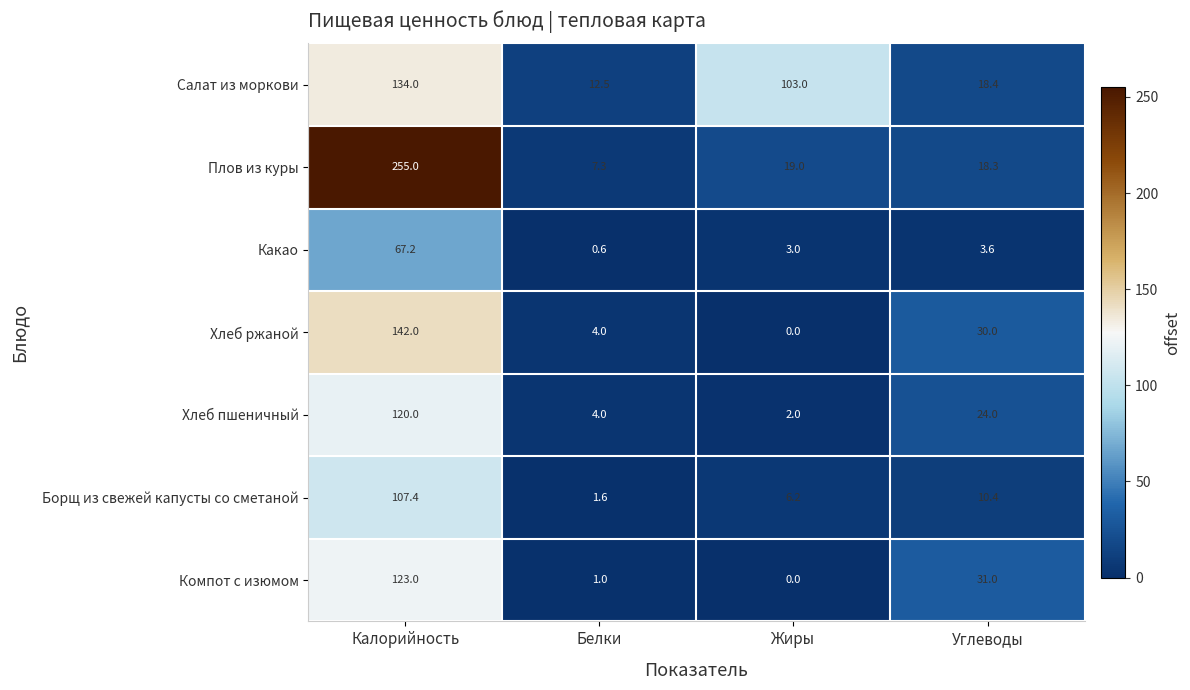

What is the difference between the Хлеб пшеничный values at Углеводы and Жиры?

22.0